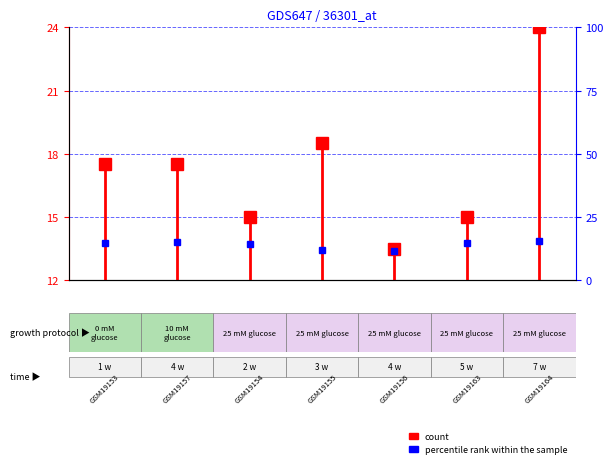

Reading right to left, what are all the values shown in this chart?

count: 24.0	15.0	13.5	18.5	15.0	17.5	17.5
percentile rank within the sample: 15.5	14.8	11.5	12.0	14.5	15.2	14.8